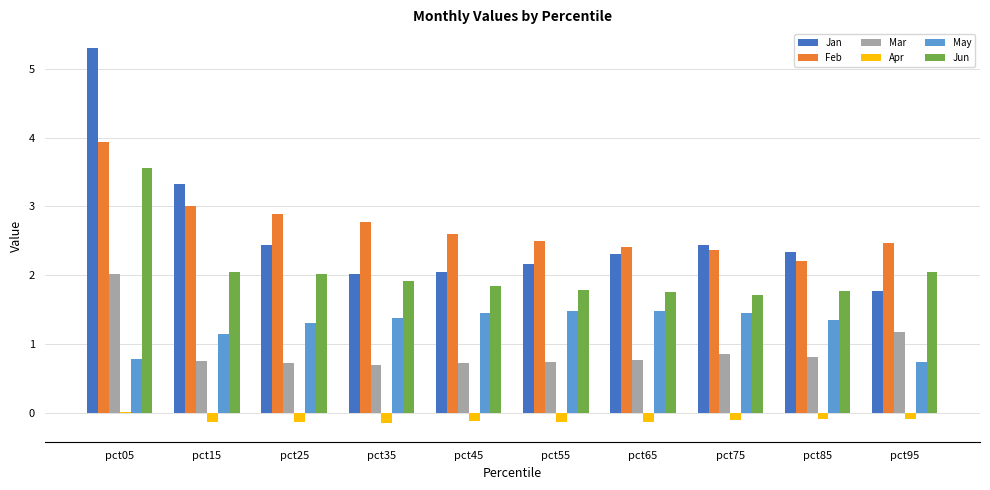

Where does the Jan series first go above 2?

pct05